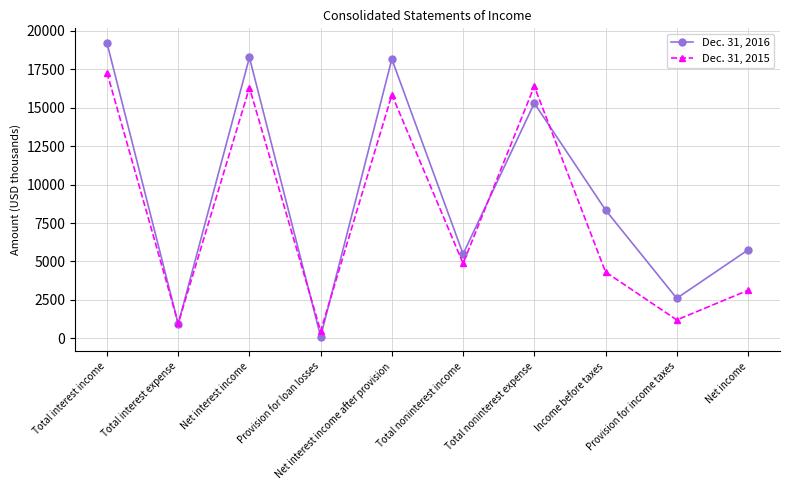

At which category is the sum across all series the highest?

Total interest income